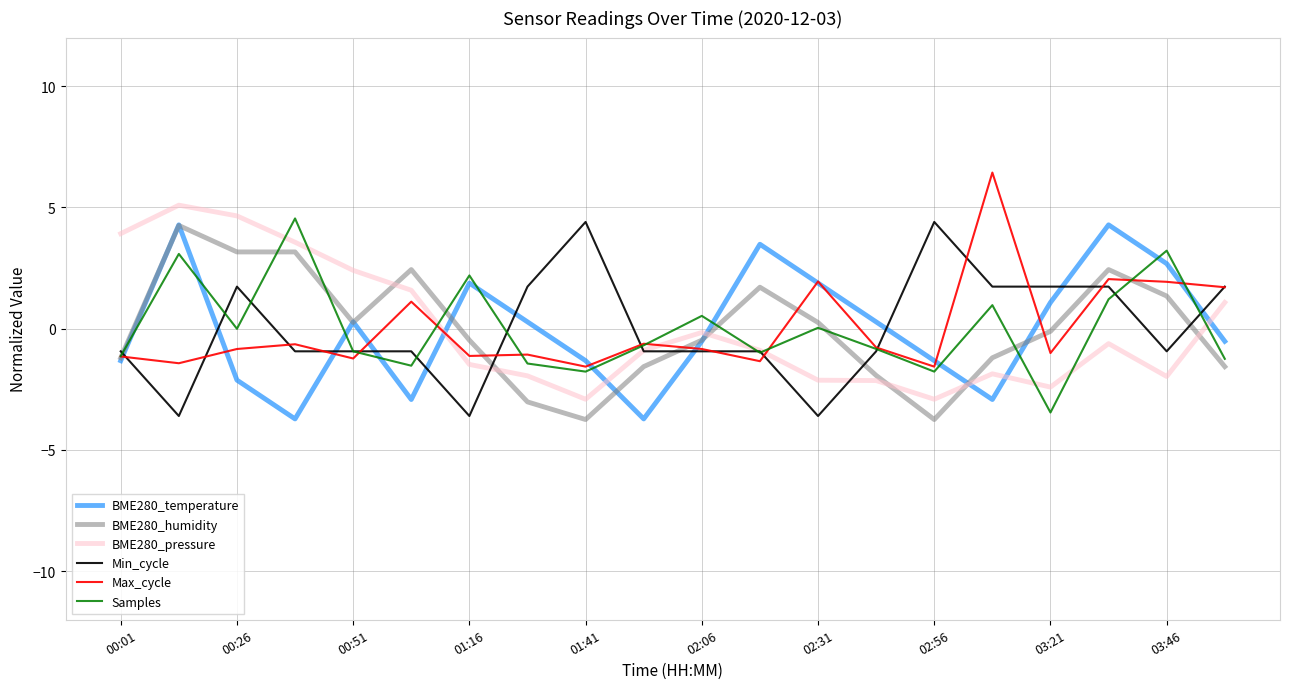

What is the greatest value displayed?

6.4